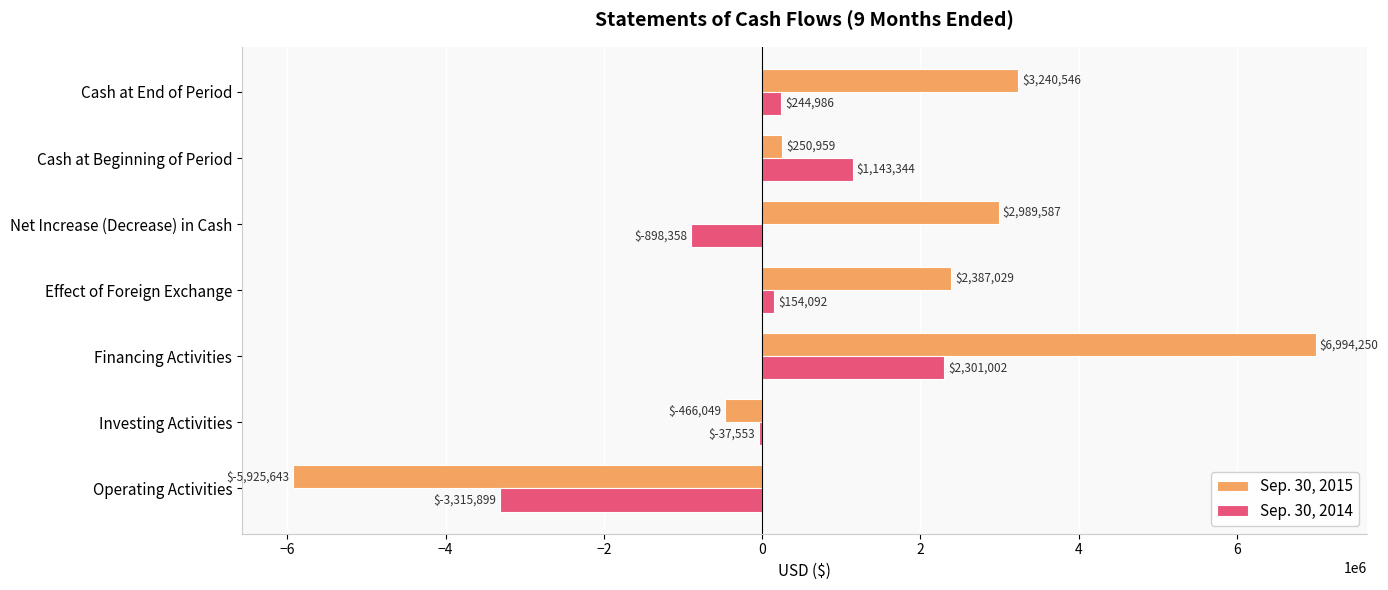

Read the Sep. 30, 2014 value at Operating Activities.

-3315899